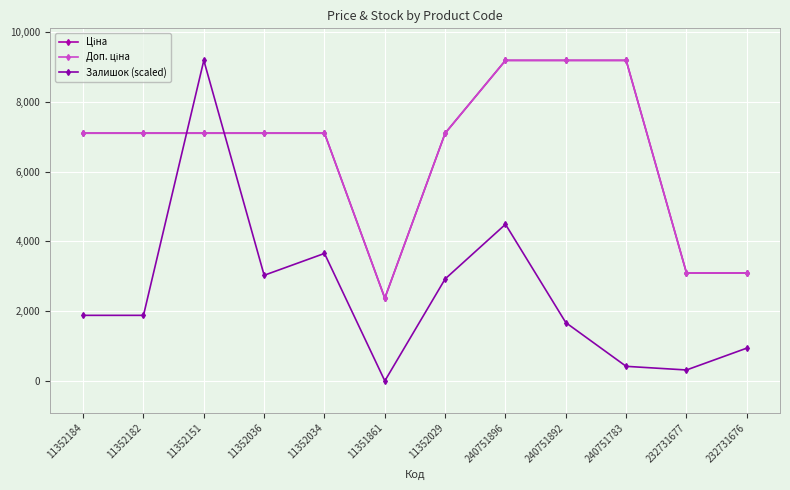

Is this an area chart (filled region under the line)?

No